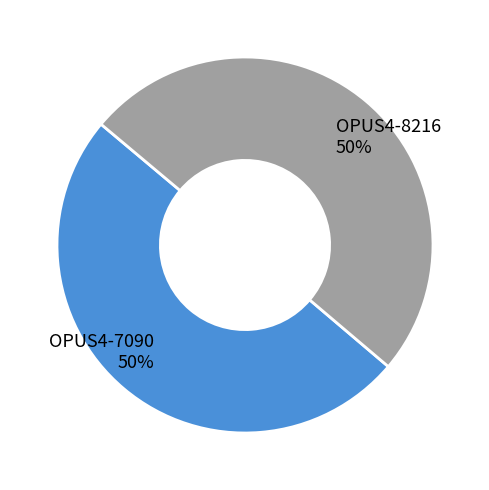

Do OPUS4-8216 and OPUS4-7090 together represent more than half of the pie?

Yes